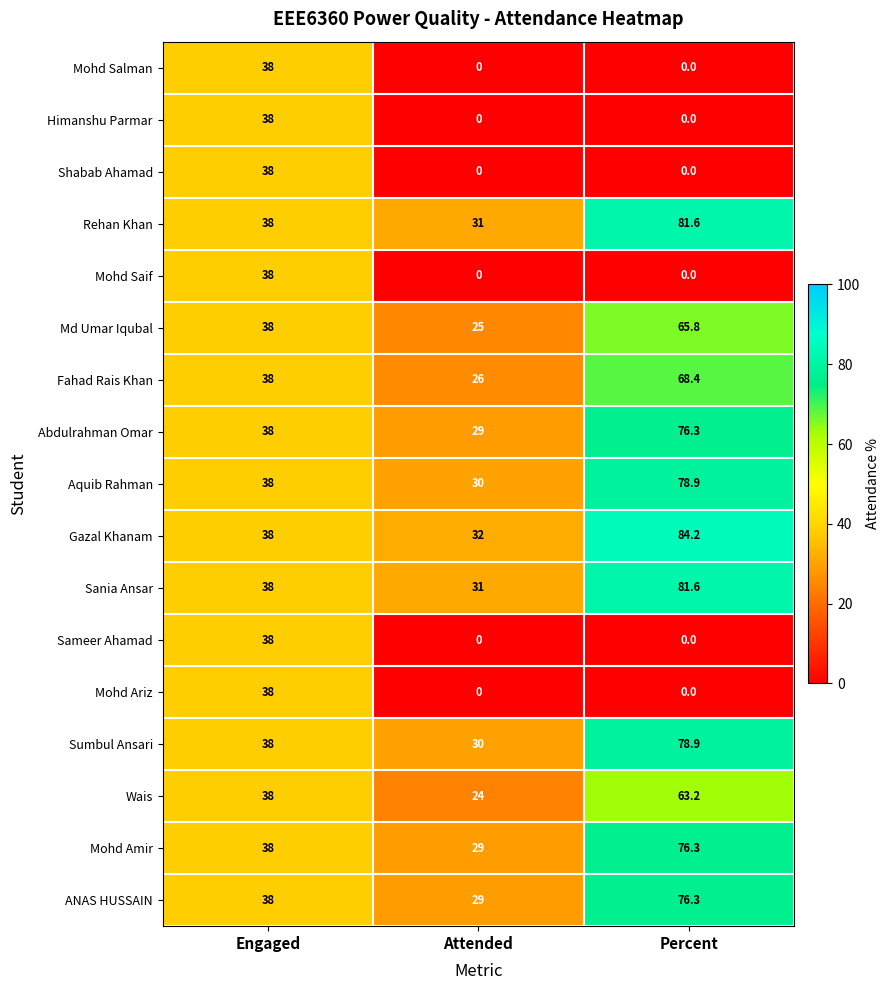

Which series has the widest spread of values?

Gazal Khanam